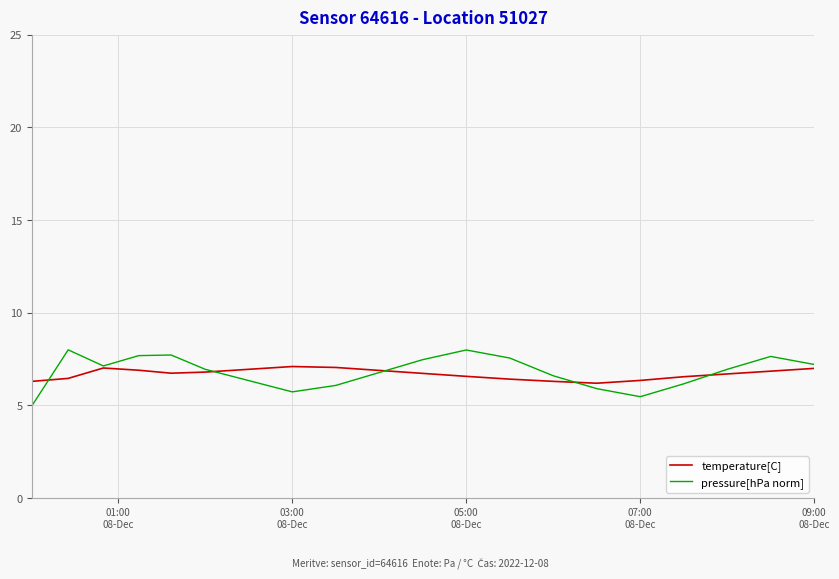

At how many categories does at least one series exceed 6?

20